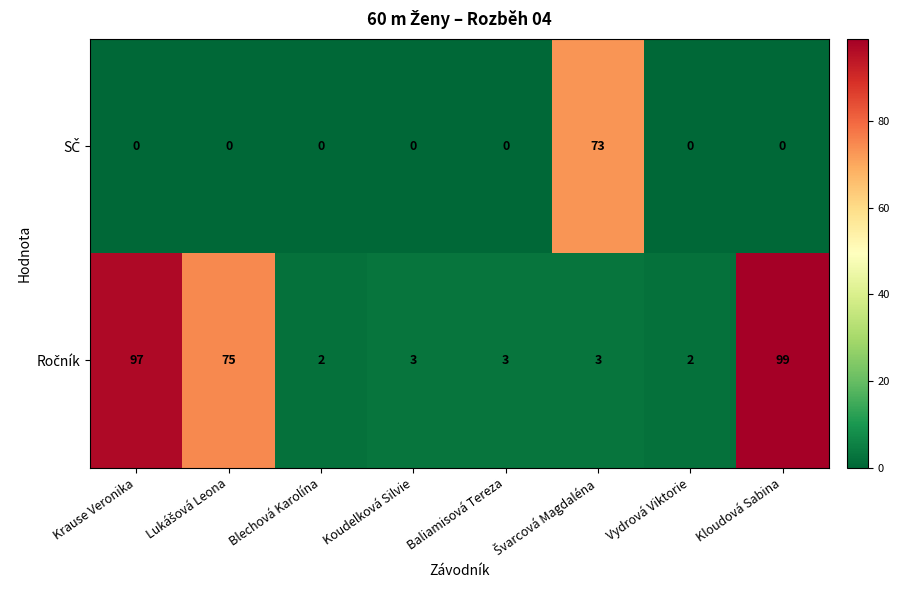

At how many categories does at least one series exceed 9?

4